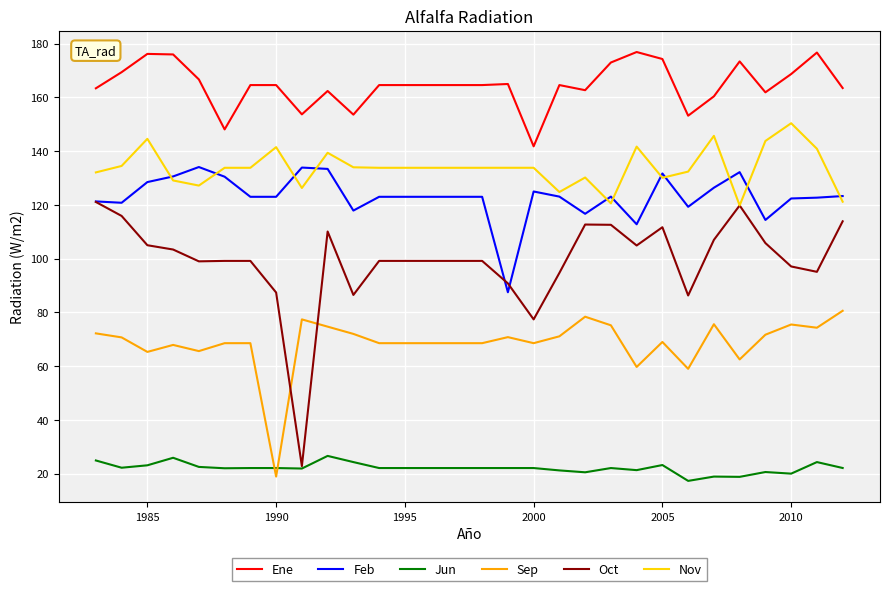

True or false: Sep and Ene intersect in this chart.

False